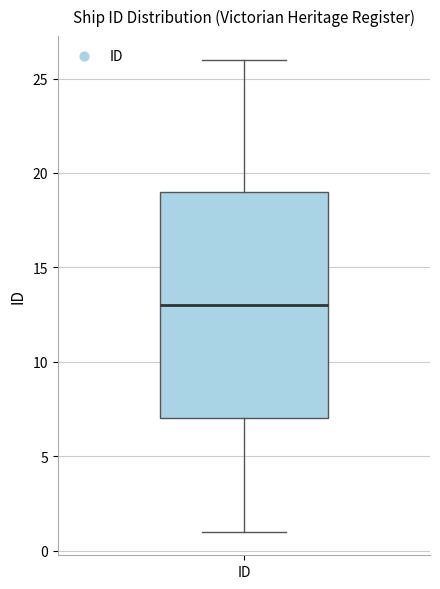

Where is the upper edge of the box for ID on the y-axis? The values are not printed on the chart, so give them approximately, as read against the axis.

19